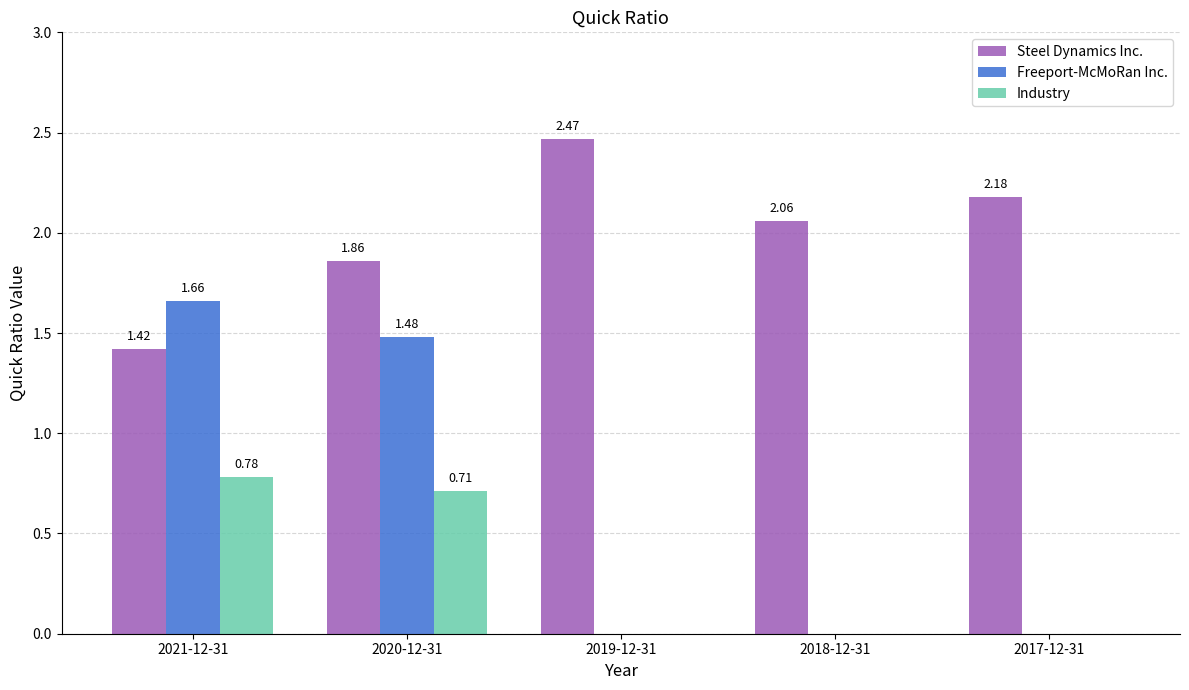

Which series changed the most between 2021-12-31 and 2017-12-31?

Freeport-McMoRan Inc.